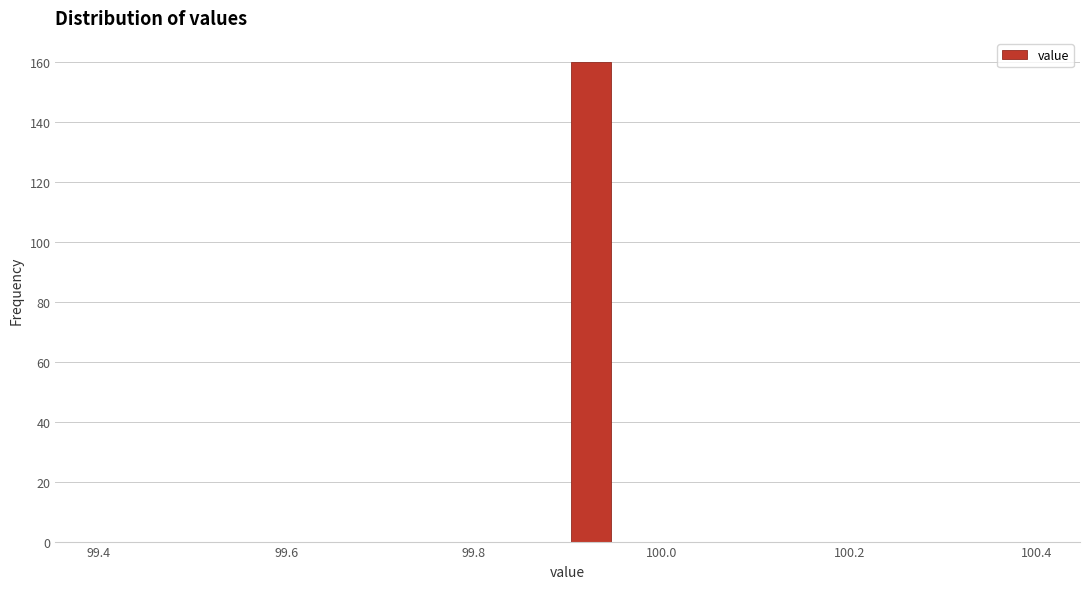

Read against the x-axis, roughly where is the centre of the tallest bar?

99.92